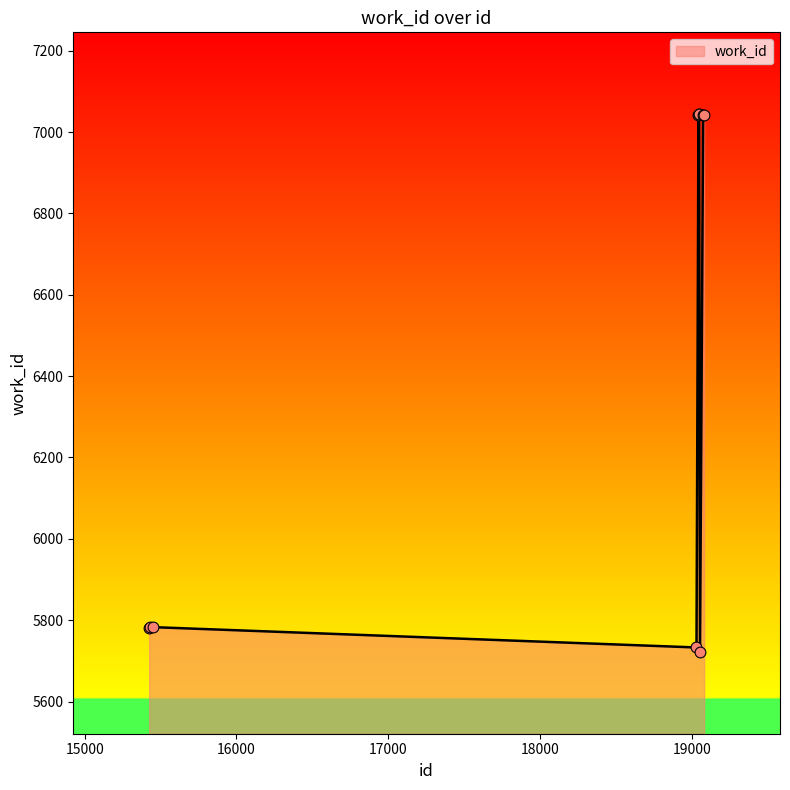

What is the difference between the maximum and minimum values?

1324